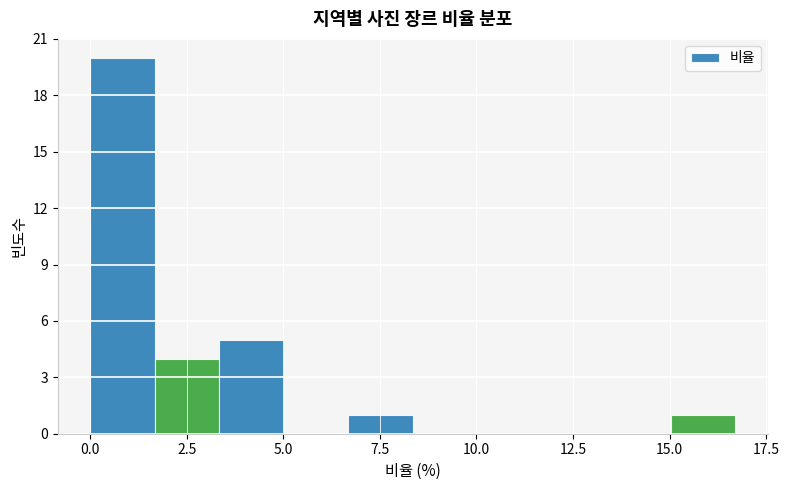

Around what value on the x-axis is the tallest bar? Give the approximate position of its centre, as read against the axis.

1.0